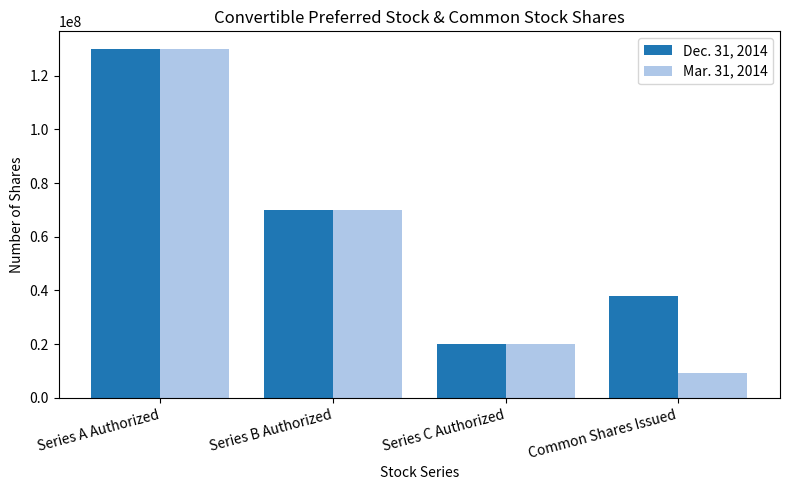

List the series in order of their overall mean, lowest first.

Mar. 31, 2014, Dec. 31, 2014